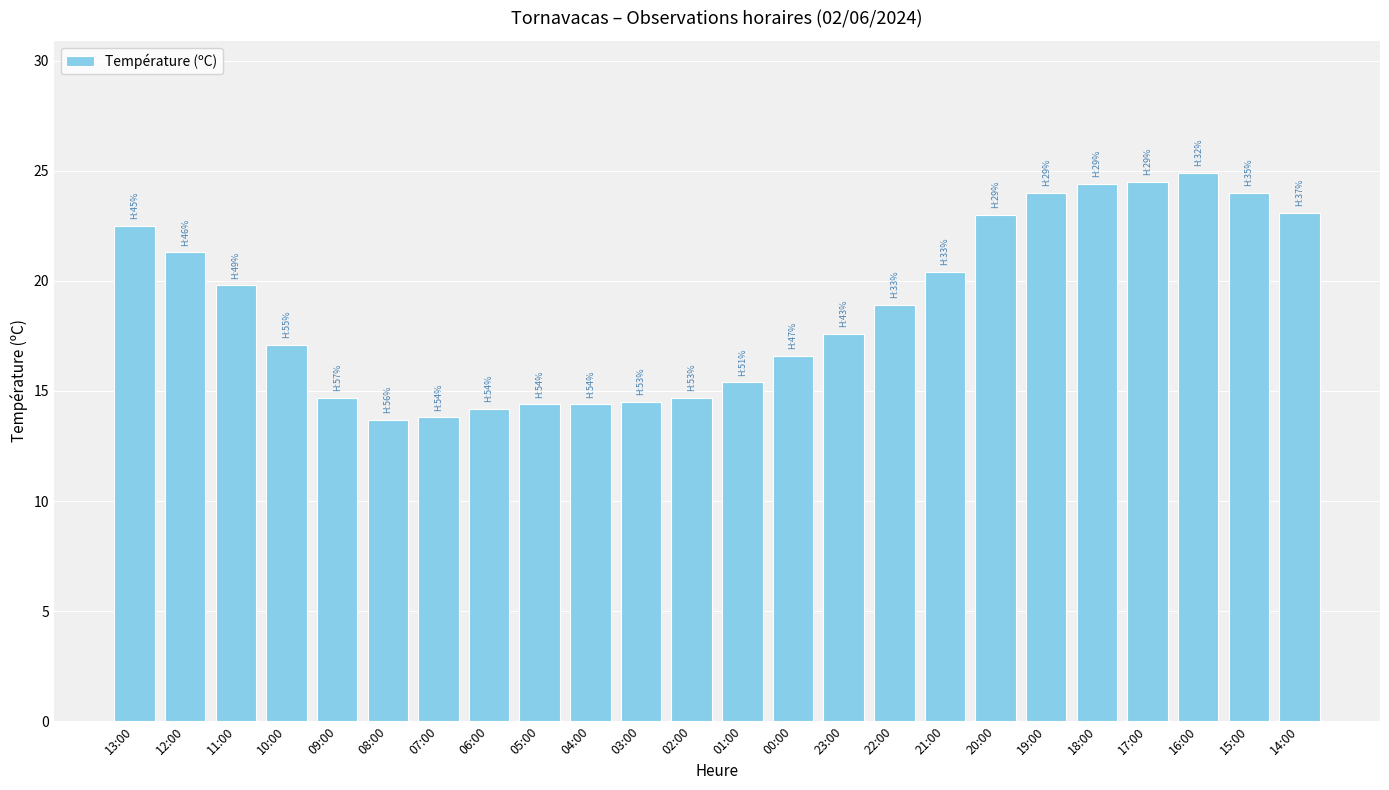

What is the approximate value at 13:00?

22.5